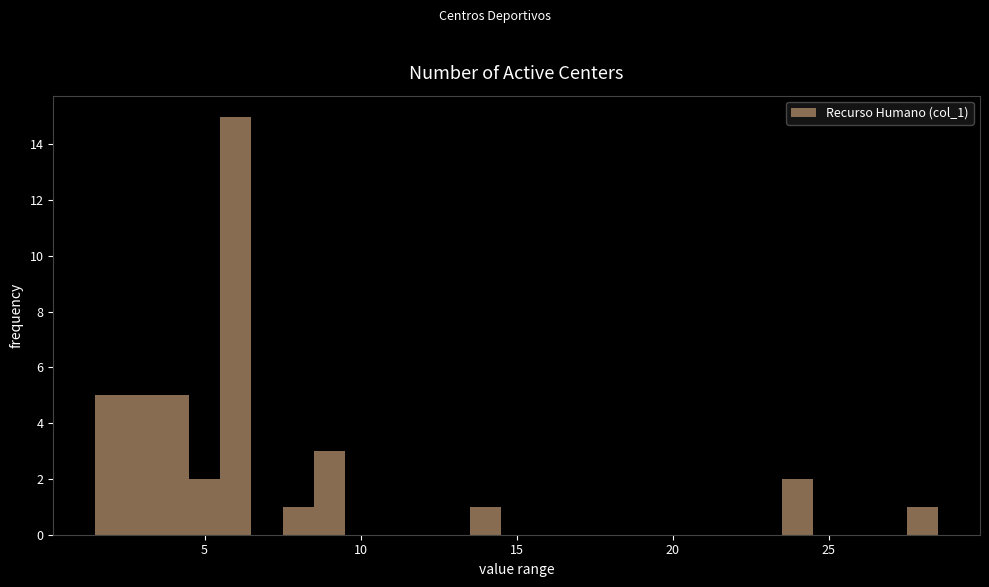

Around what value on the x-axis is the tallest bar? Give the approximate position of its centre, as read against the axis.

6.0